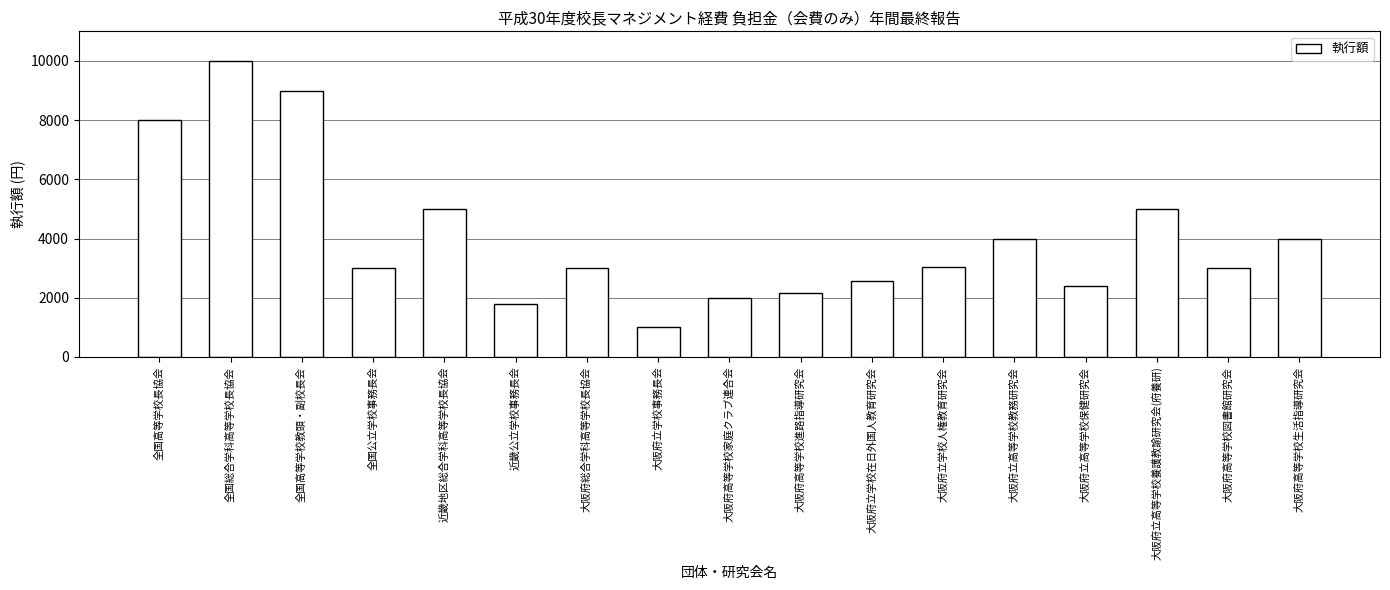

What is the label of the 14th bar from the left?

大阪府立高等学校保健研究会